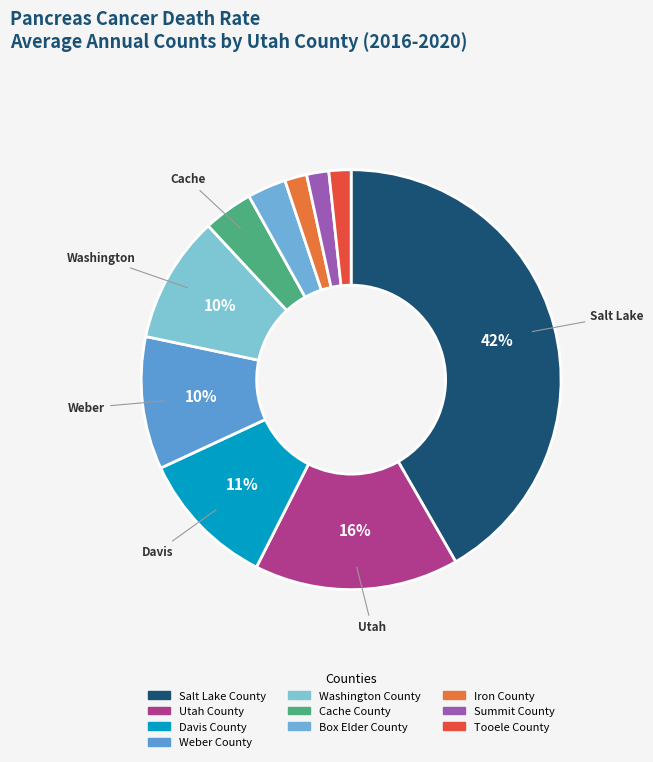

True or false: Davis County accounts for 18% of the total.

False